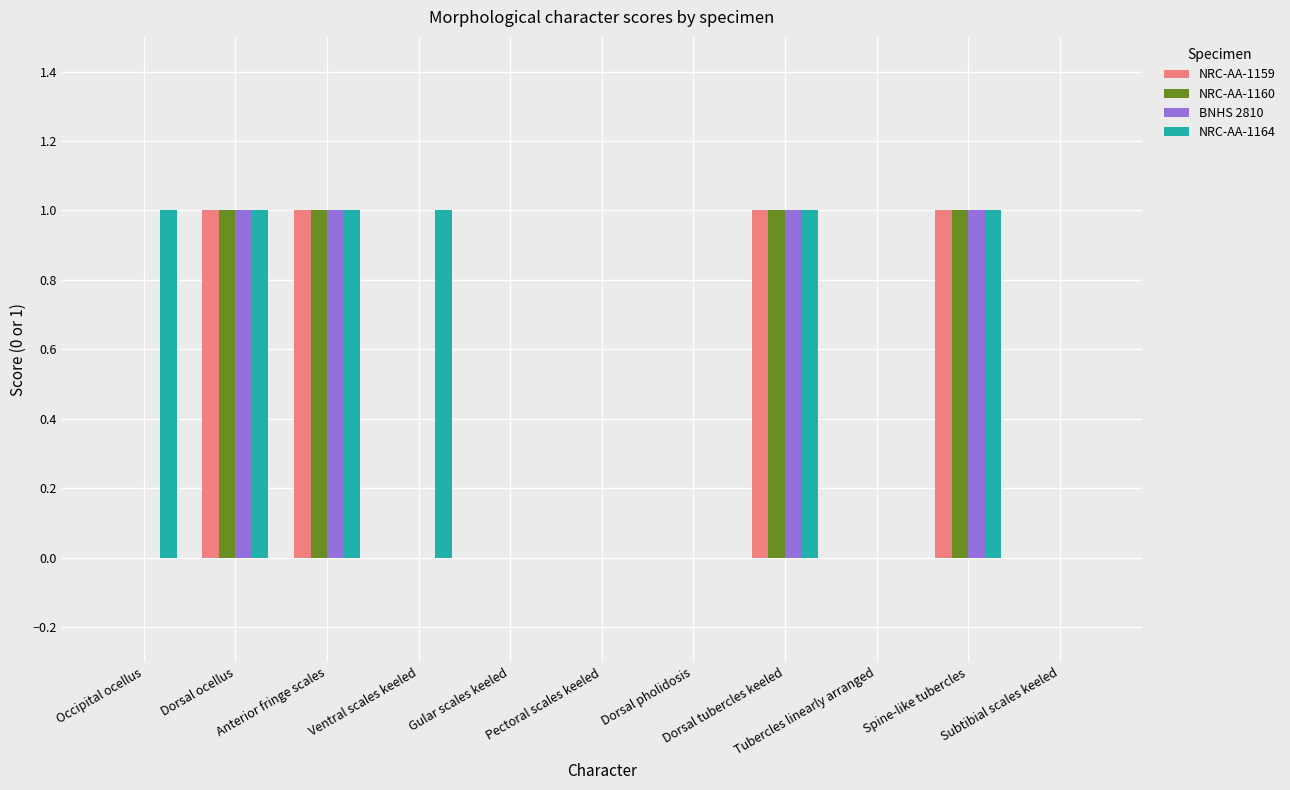

What is the sum of all NRC-AA-1160 values?

4